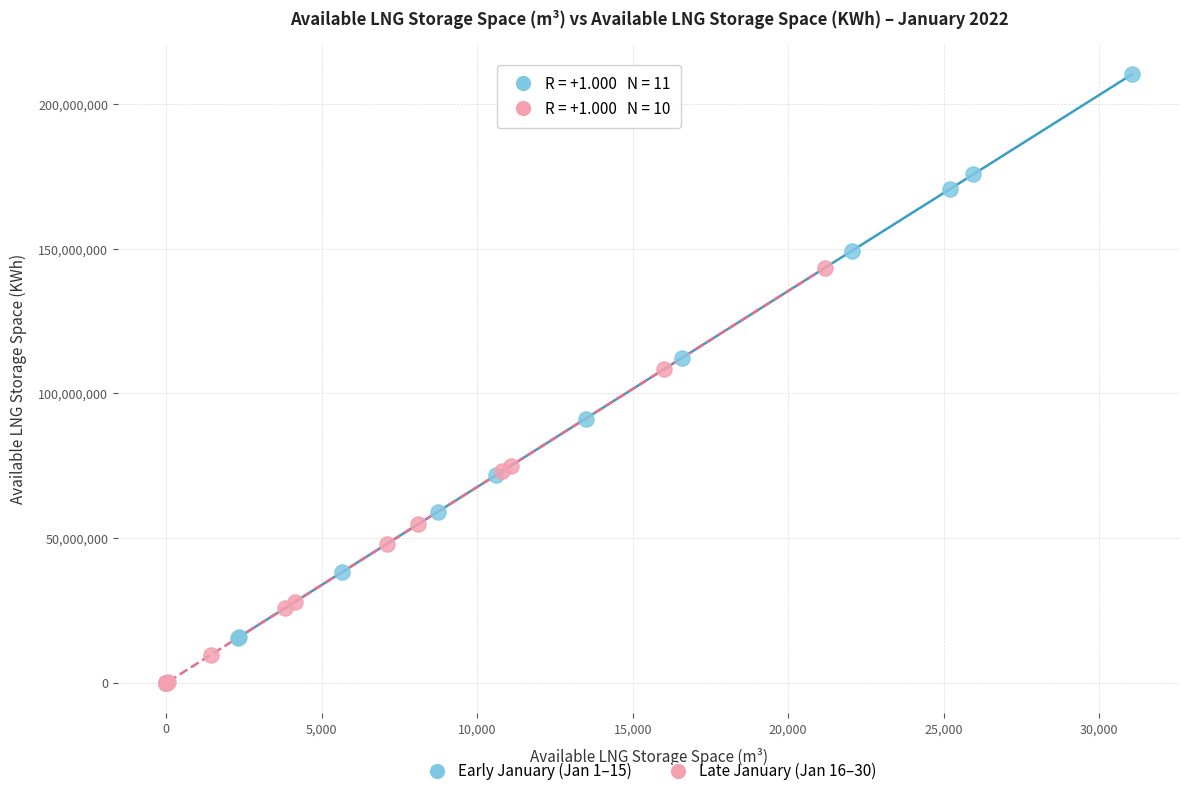

Which series reaches the maximum Y coordinate?

Early January (Jan 1–15)